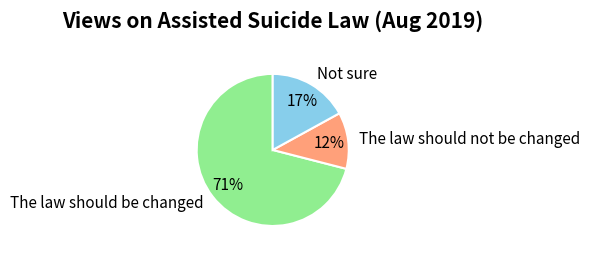

Which category has the smallest portion of the pie?

The law should not be changed